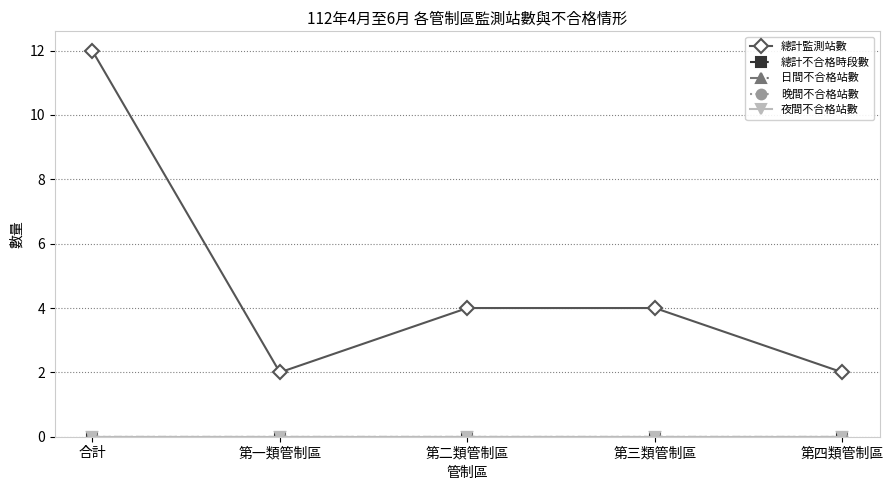

Reading right to left, what are all the values shown in this chart?

總計監測站數: 第四類管制區=2	第三類管制區=4	第二類管制區=4	第一類管制區=2	合計=12
總計不合格時段數: 第四類管制區=0	第三類管制區=0	第二類管制區=0	第一類管制區=0	合計=0
日間不合格站數: 第四類管制區=0	第三類管制區=0	第二類管制區=0	第一類管制區=0	合計=0
晚間不合格站數: 第四類管制區=0	第三類管制區=0	第二類管制區=0	第一類管制區=0	合計=0
夜間不合格站數: 第四類管制區=0	第三類管制區=0	第二類管制區=0	第一類管制區=0	合計=0